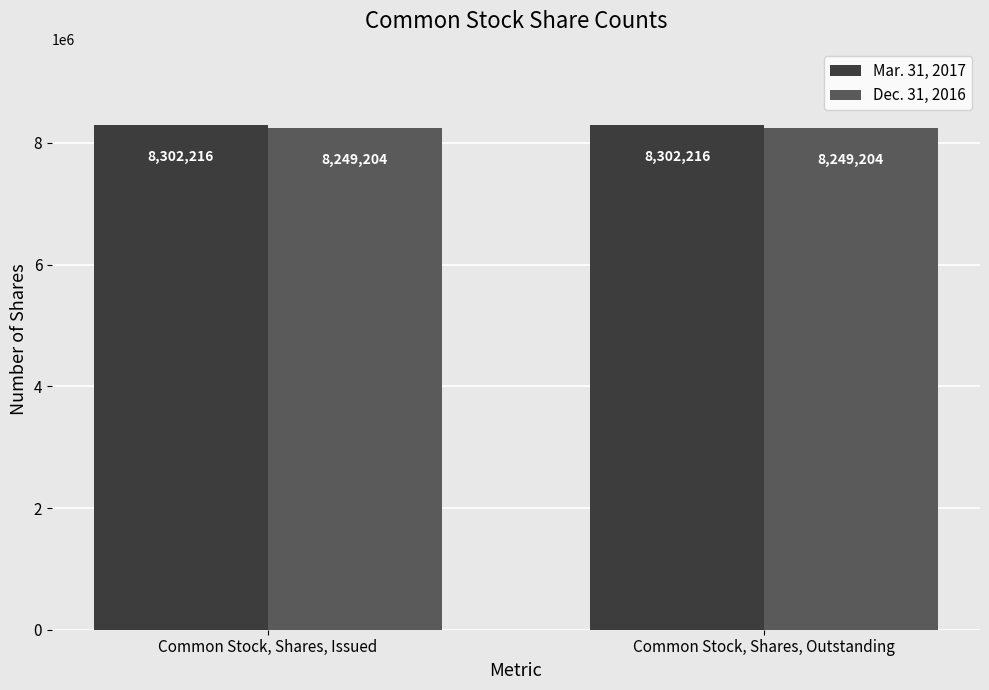

How many bars are there in each group?

2